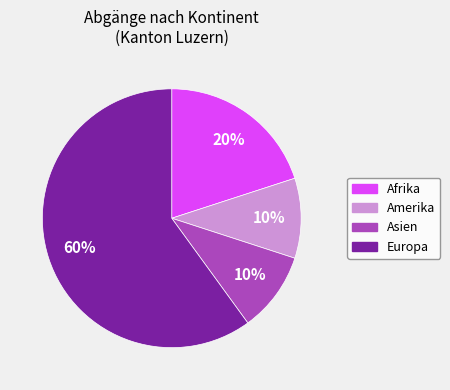

What is the largest slice in the pie chart?

Europa